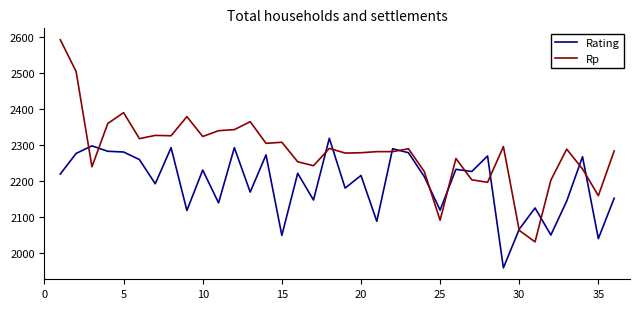

Is this an area chart (filled region under the line)?

No